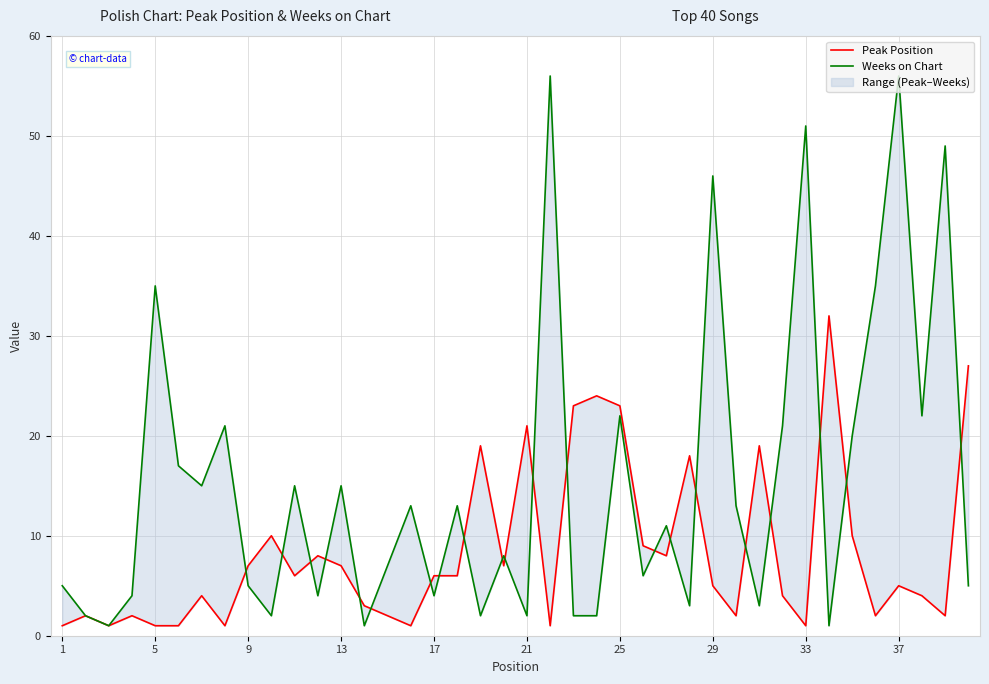

In Weeks on Chart, how many points are higher than both neighbors (excluding endpoints)?

14